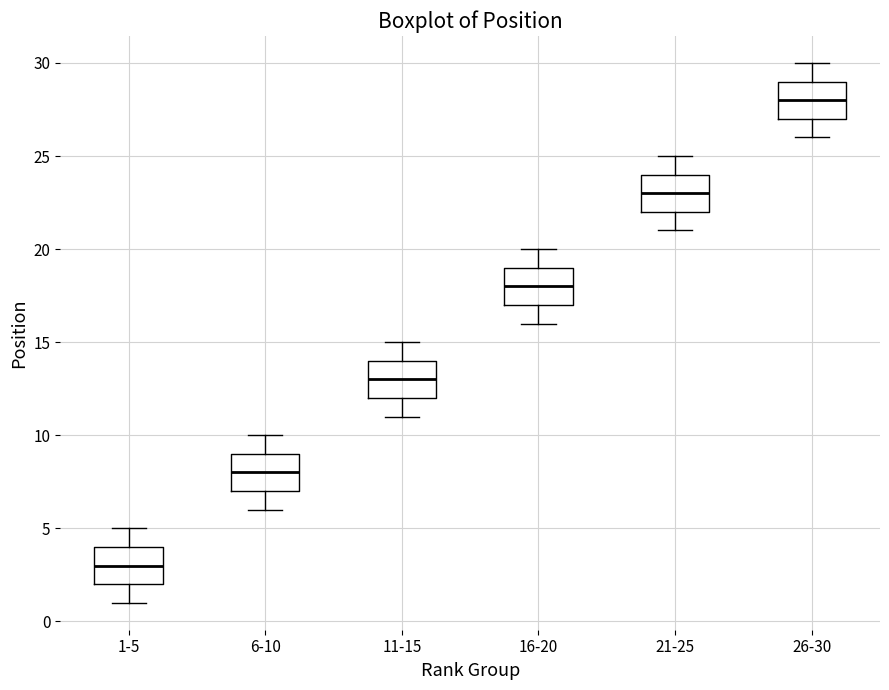

Reading left to right, transcribe this box plot: for each box, give where its median line is, the range the box spans, and where its two whiskers end, as read against the y-axis. The values are not printed on the chart, so give them approximately, as read against the axis.

1-5: median 3, box 2 to 4, whiskers 1 to 5
6-10: median 8, box 7 to 9, whiskers 6 to 10
11-15: median 13, box 12 to 14, whiskers 11 to 15
16-20: median 18, box 17 to 19, whiskers 16 to 20
21-25: median 23, box 22 to 24, whiskers 21 to 25
26-30: median 28, box 27 to 29, whiskers 26 to 30